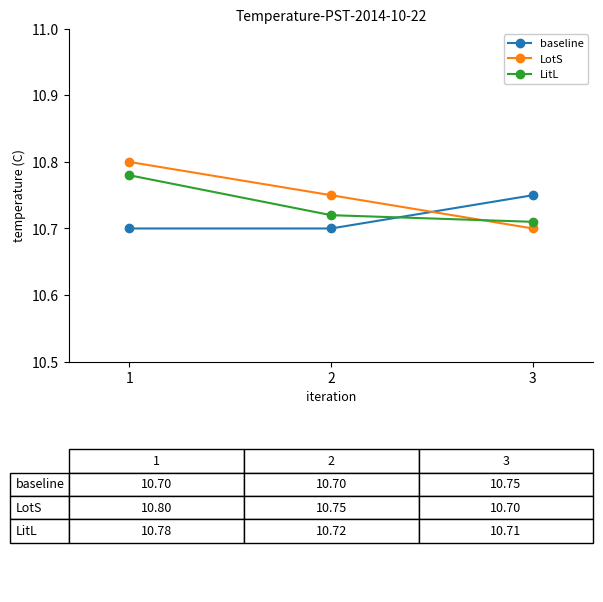

List the series in order of their peak value, highest first.

LotS, LitL, baseline